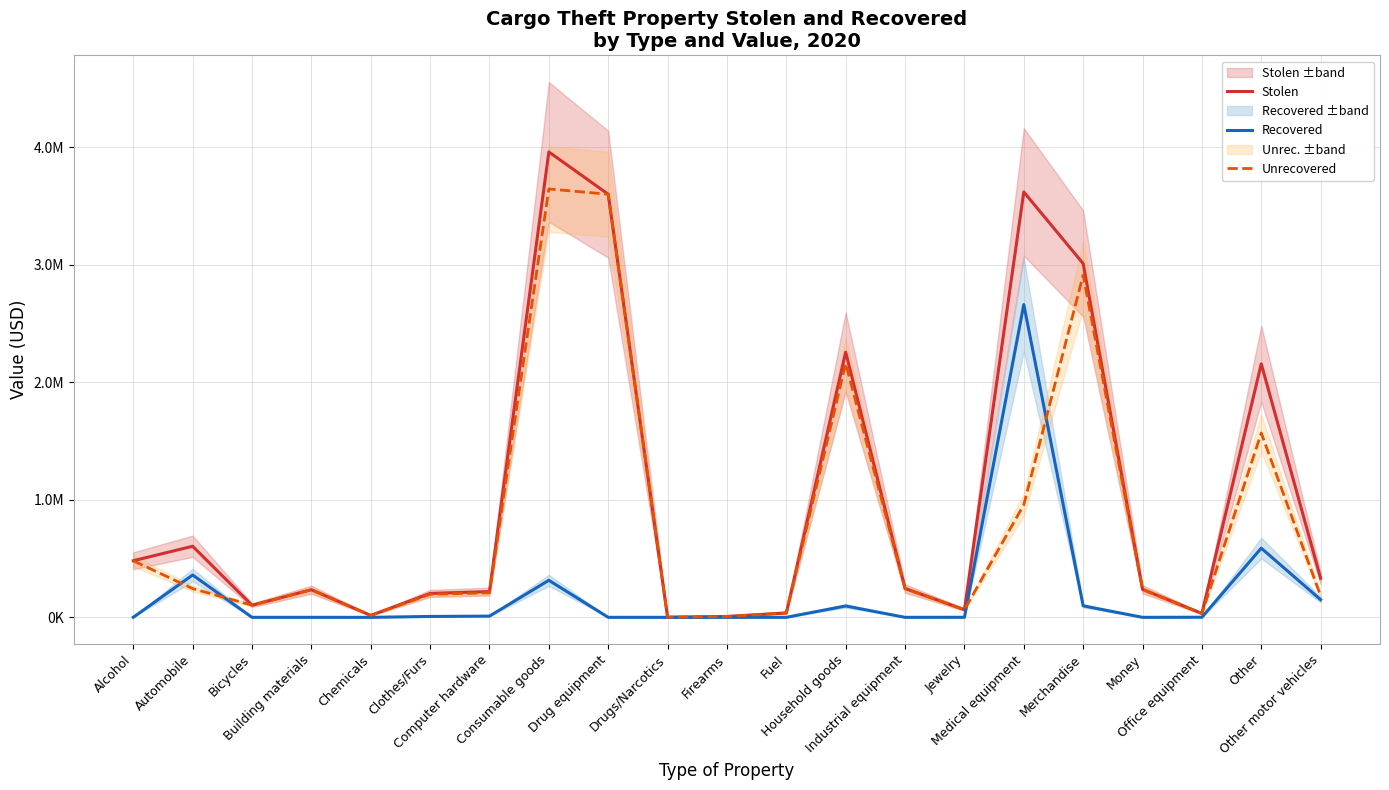

Reading left to right, extract all data points from this chart.

Stolen: 481561	604802	103125	234834	16634	203284	219551	3960158	3600000	1102	7559	37374	2256534	245180	65256	3619283	3010104	237987	33201	2156915	332502
Recovered: 300	360452	0	0	0	7595	10408	315134	0	0	0	0	96874	0	499	2661394	97851	0	950	588565	150000
Unrecovered: 481261	244350	103125	234834	16634	195689	209143	3645024	3600000	1102	7559	37374	2159660	245180	64757	957889	2912253	237987	32251	1568350	182502